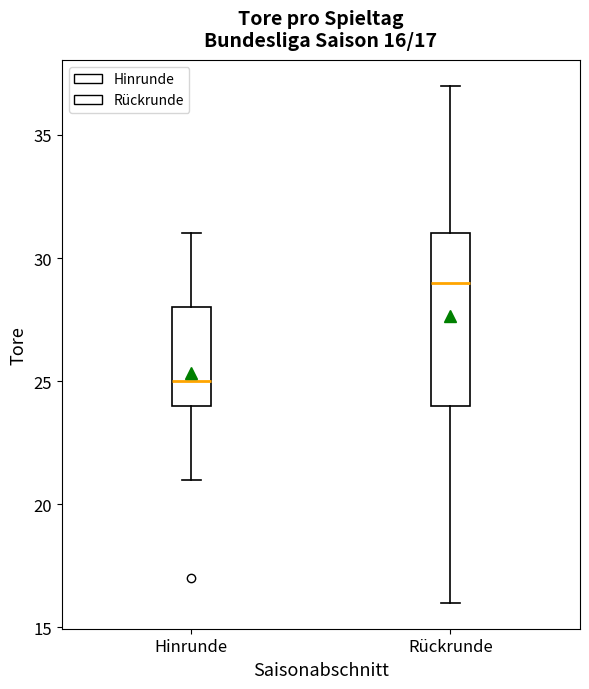

Which box has the highest median line?

Rückrunde